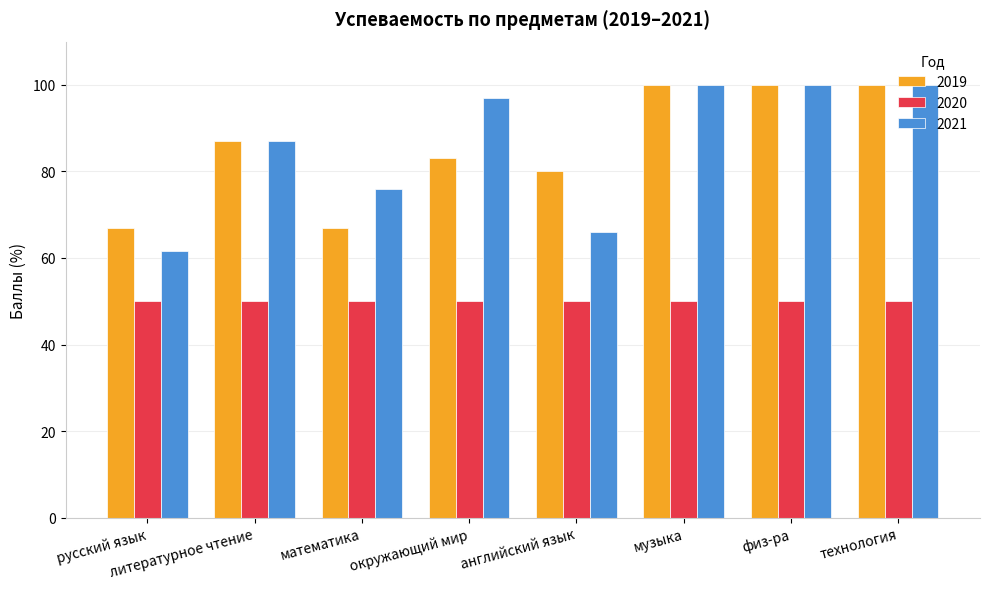

At which label does 2021 reach its minimum?

русский язык